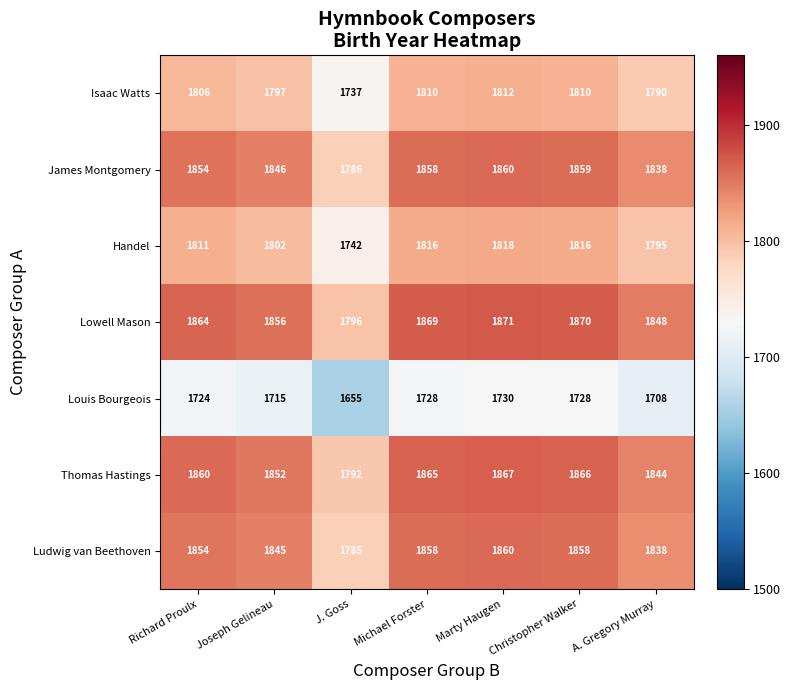

What is the total value across all series at A. Gregory Murray?

12661